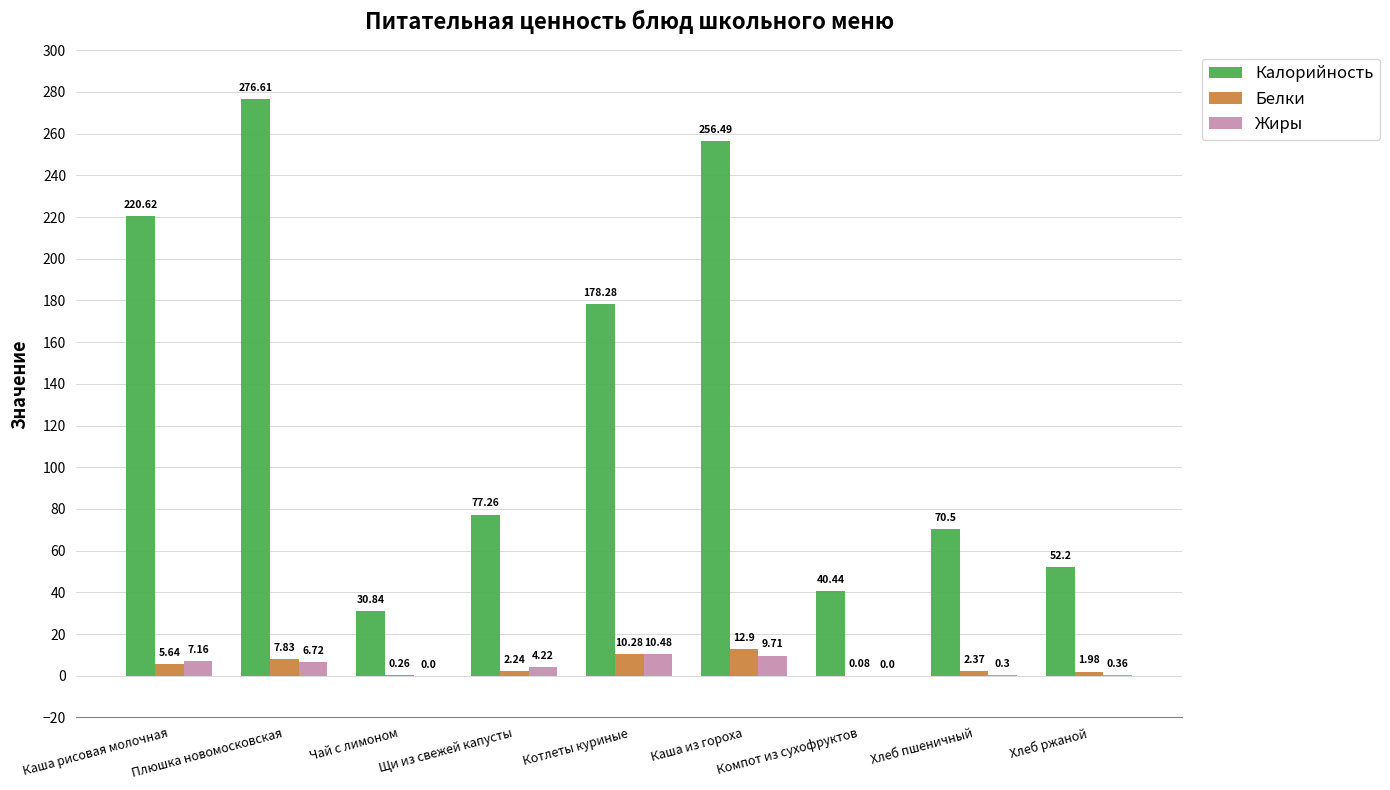

How many values in Жиры are above zero?

7